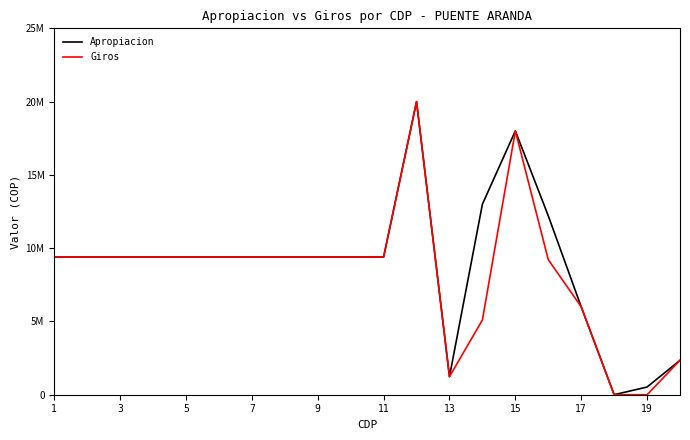

Rank the series by their maximum value, from highest to lowest.

Apropiacion, Giros